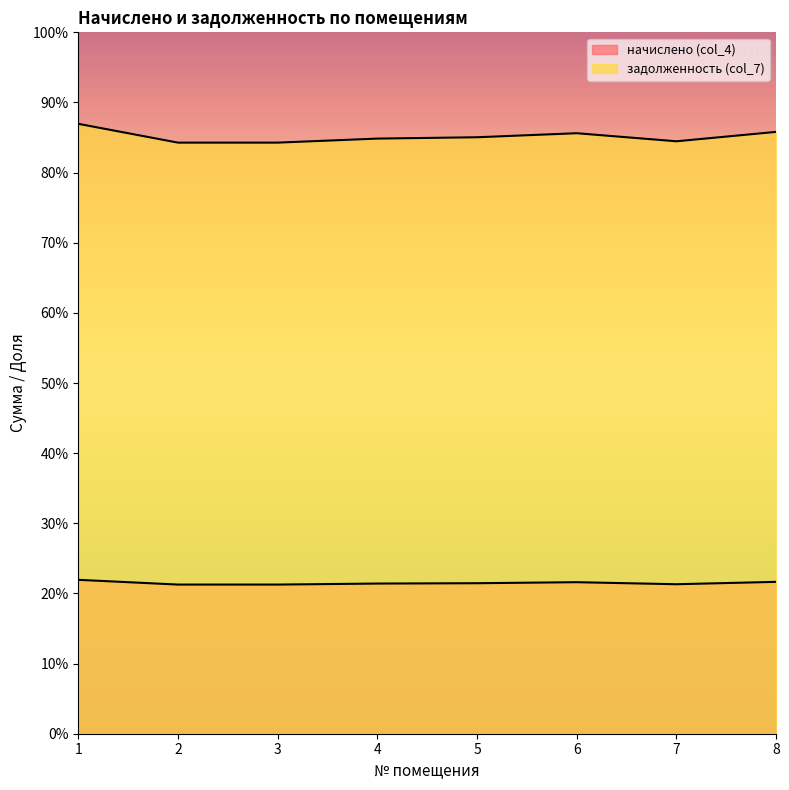

At 3, list the series in order from largest to smallest.

задолженность (col_7), начислено (col_4)